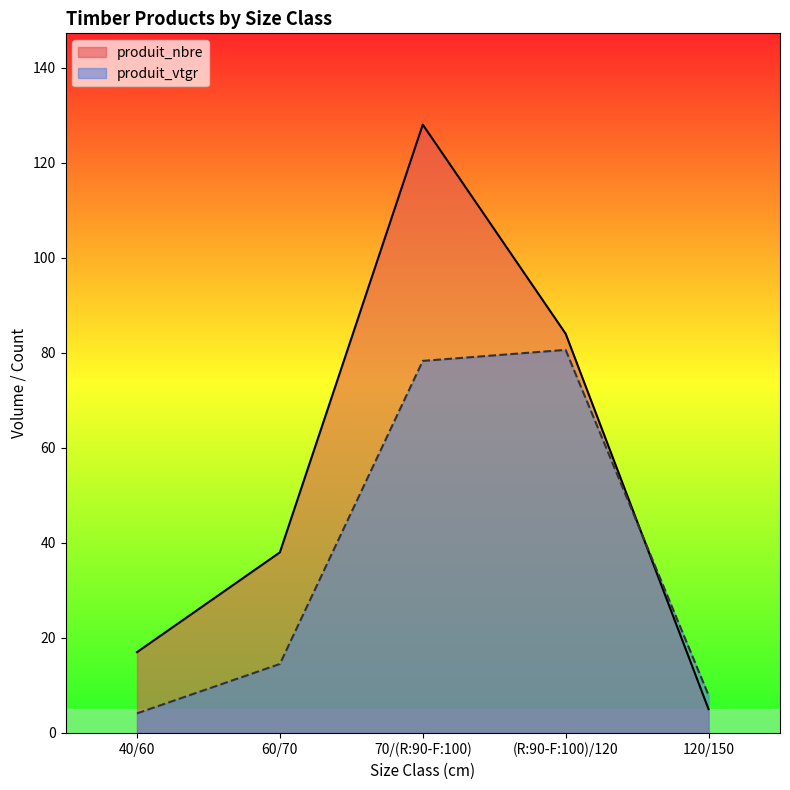

Which series has the largest total across all categories?

produit_nbre